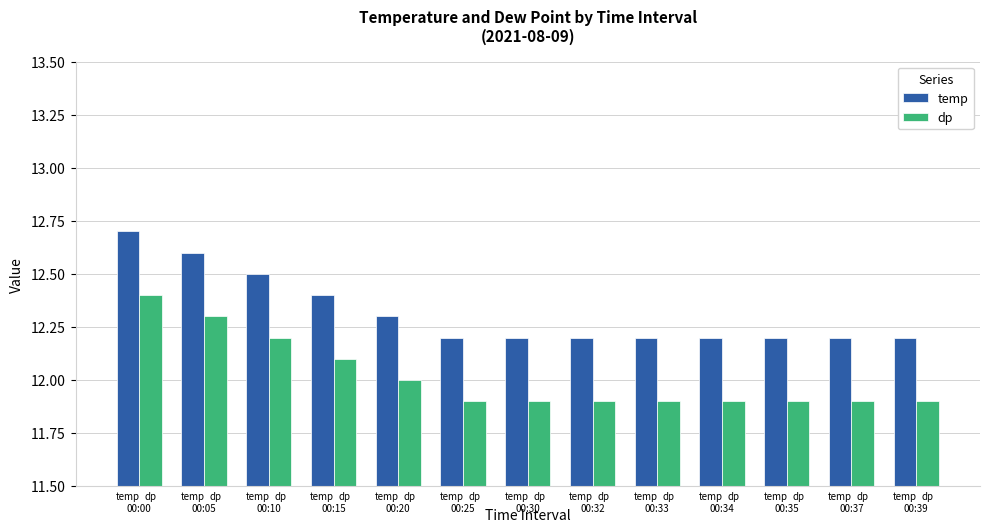

Between dp and temp, which is larger?

temp